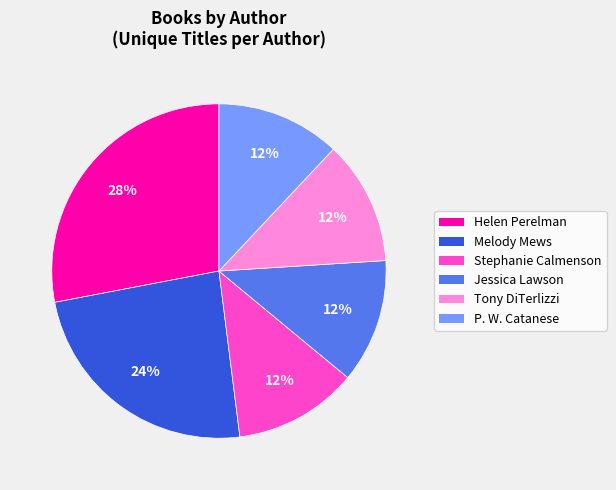

To the nearest percent, what is the difference between the largest and smallest slice percentages?

16%